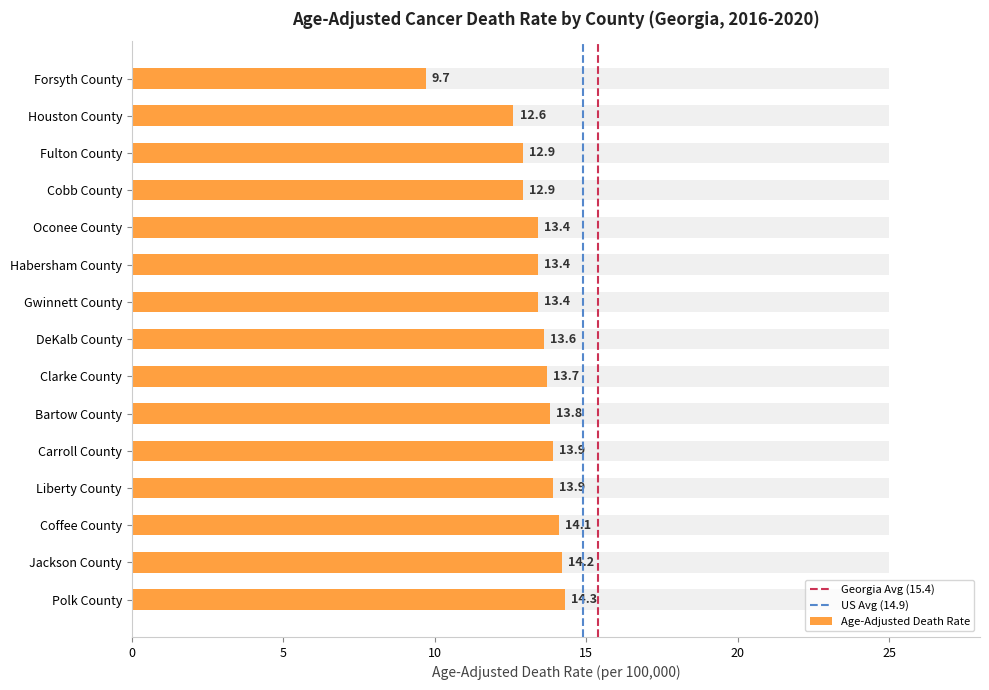

How many bars are there in total?

15